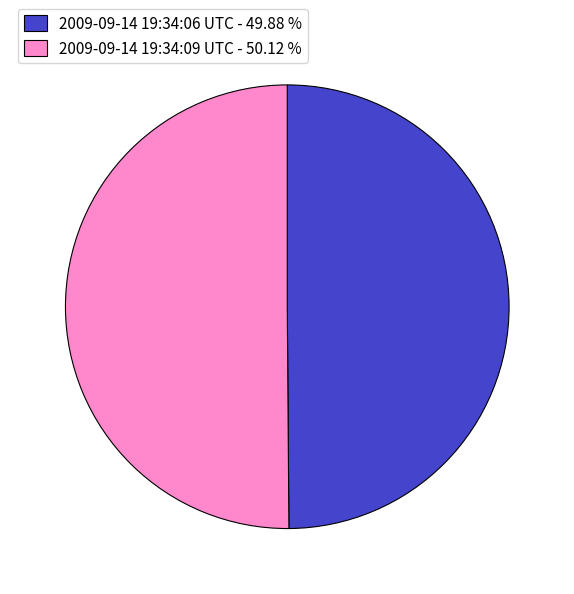

Approximately how many times larger is the value at 2009-09-14 19:34:09 UTC - 50.12 % compared to 2009-09-14 19:34:06 UTC - 49.88 %?

1.0